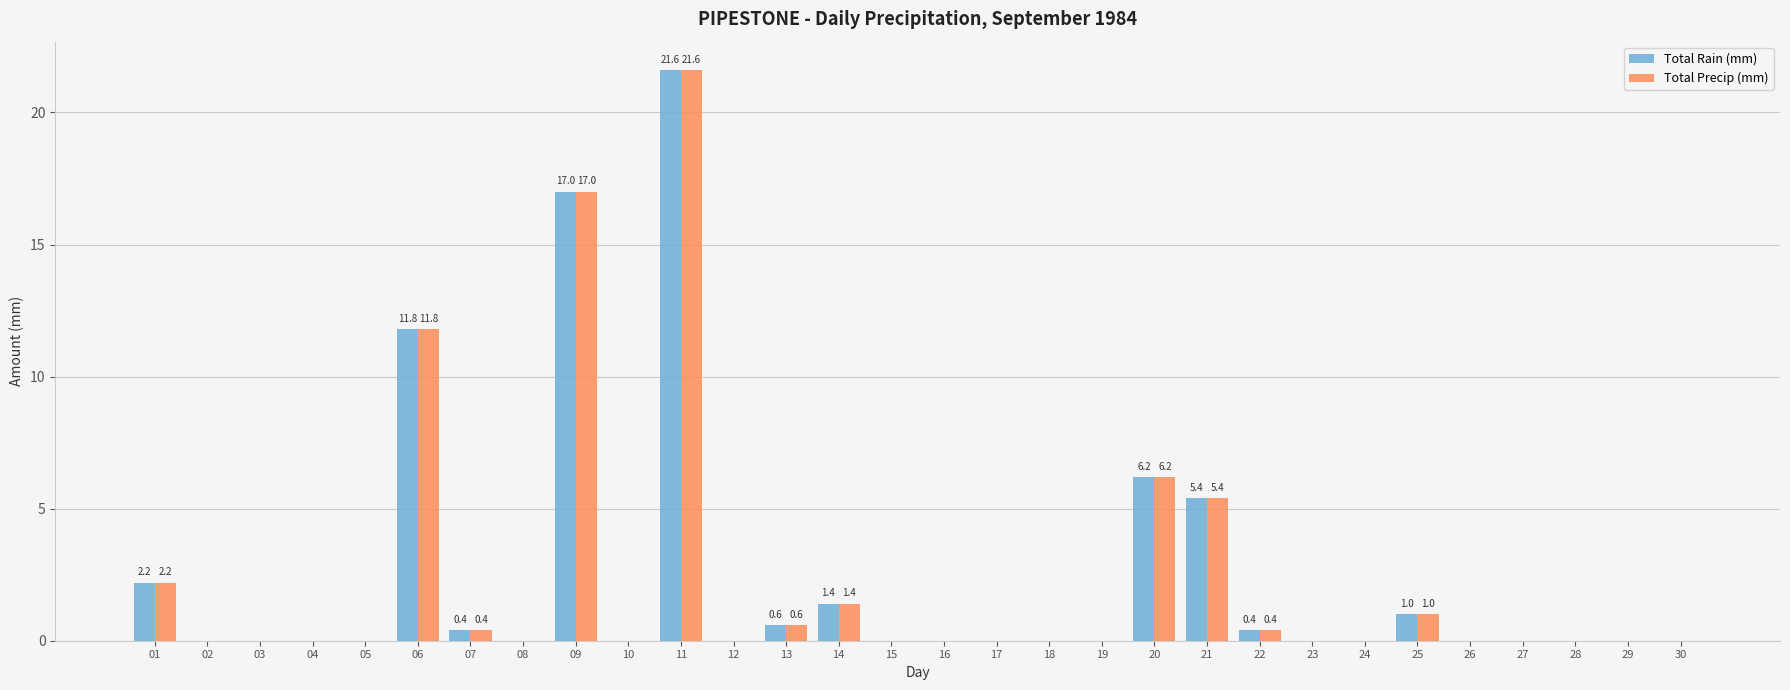

What are all the series names shown in the legend?

Total Rain (mm), Total Precip (mm)